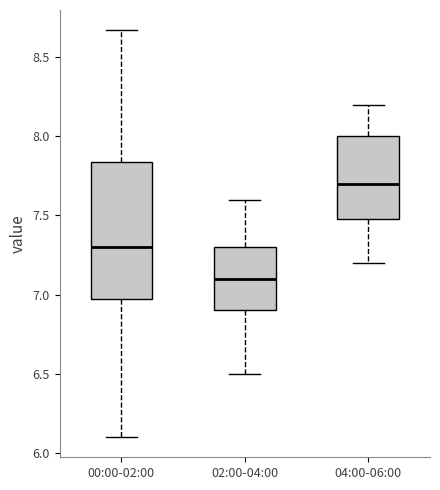

Reading left to right, read every box against the y-axis: the position of its median line, the range the box covers, and the ends of its whiskers. The values are not printed on the chart, so give them approximately, as read against the axis.

00:00-02:00: median 7.30, box 7.00 to 7.85, whiskers 6.10 to 8.65
02:00-04:00: median 7.10, box 6.90 to 7.30, whiskers 6.50 to 7.60
04:00-06:00: median 7.70, box 7.50 to 8.00, whiskers 7.20 to 8.20